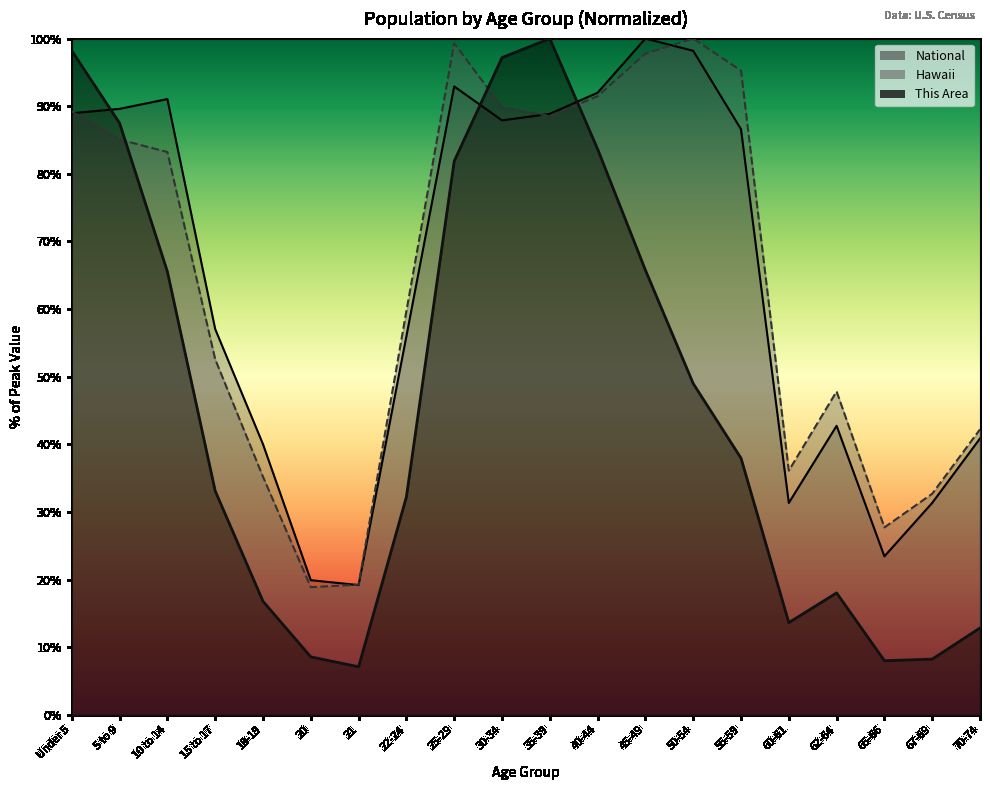

What is the label of the 14th point from the left?

50-54